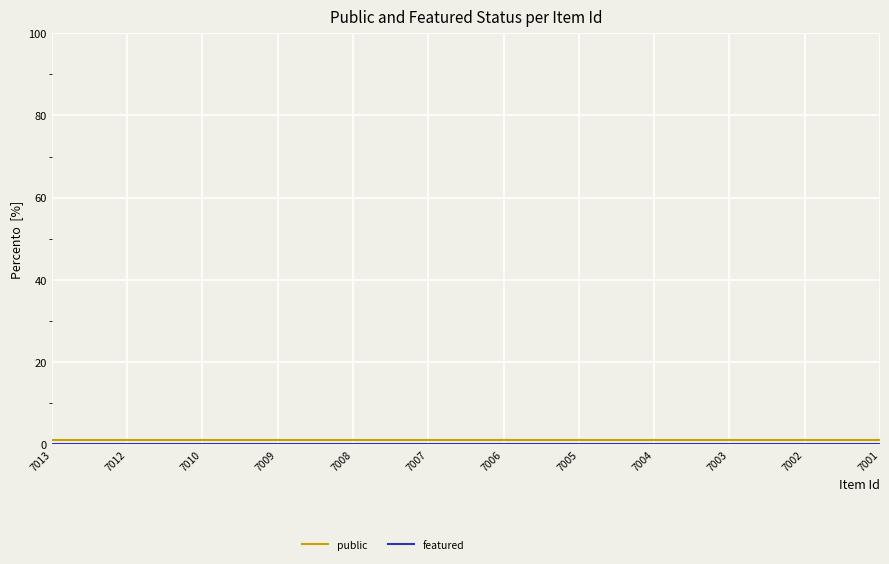

Is it true that public equals 1 at 7008?

True